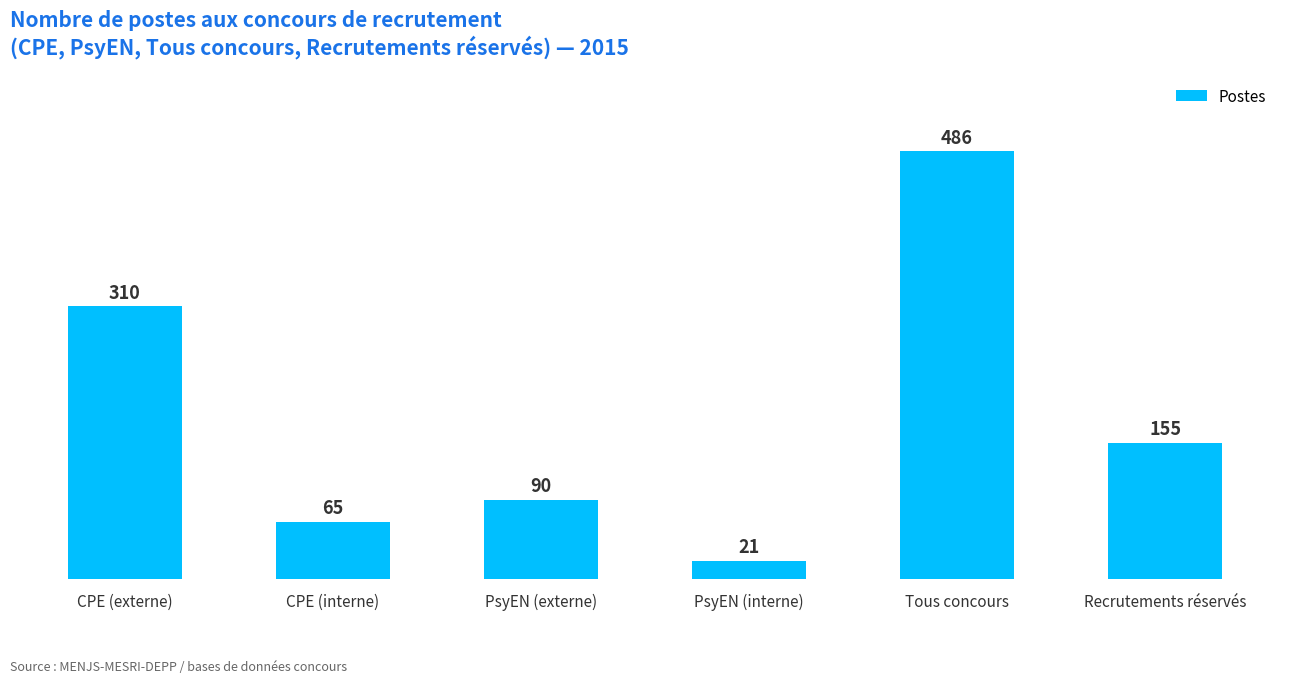

What is the label of the 4th bar from the left?

PsyEN (interne)